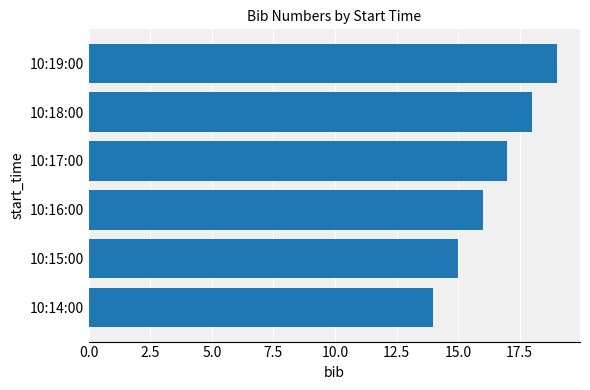

The chart shows a value of 17 at 10:17:00. True or false?

True